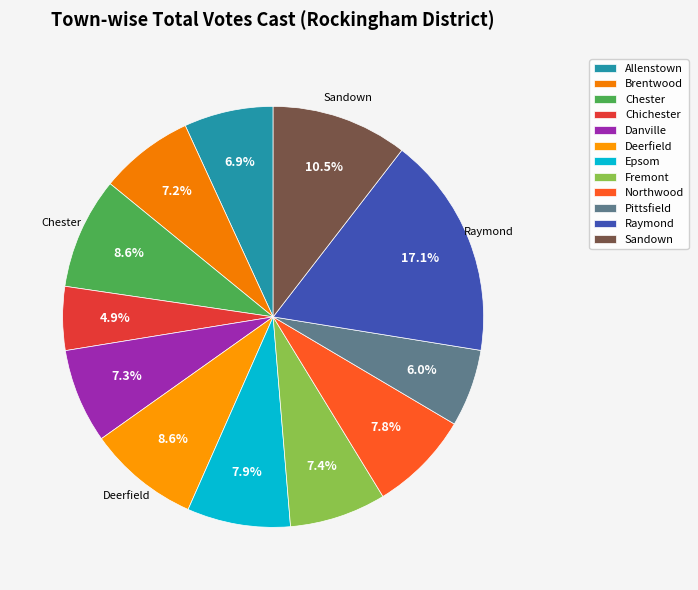

How many slices are in this pie chart?

12